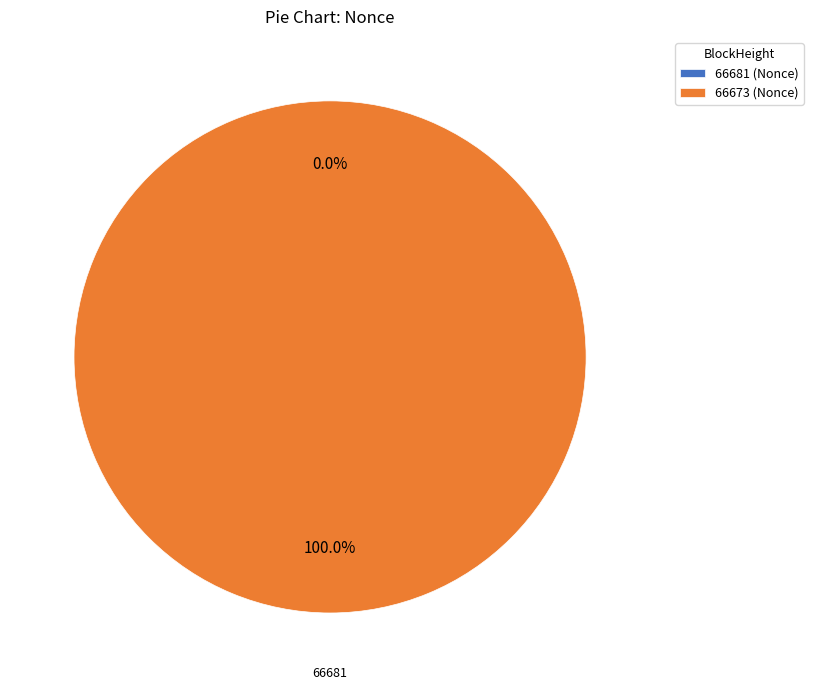

What percentage is the 66673 slice, to the nearest percent?

100%